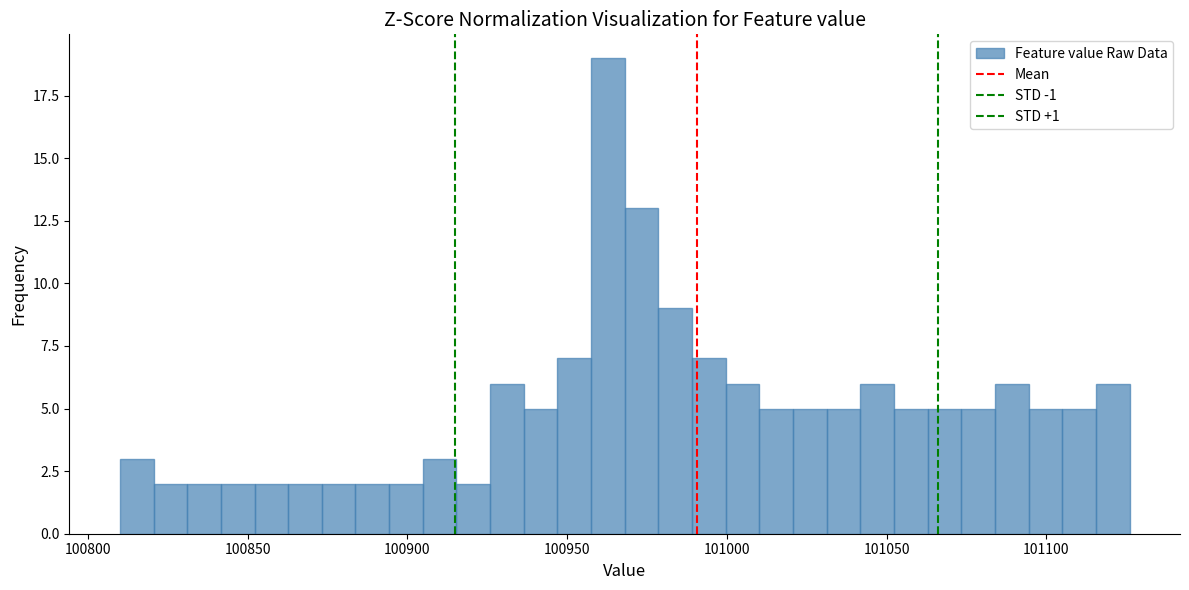

Read against the x-axis, roughly where is the centre of the tallest bar?

100965